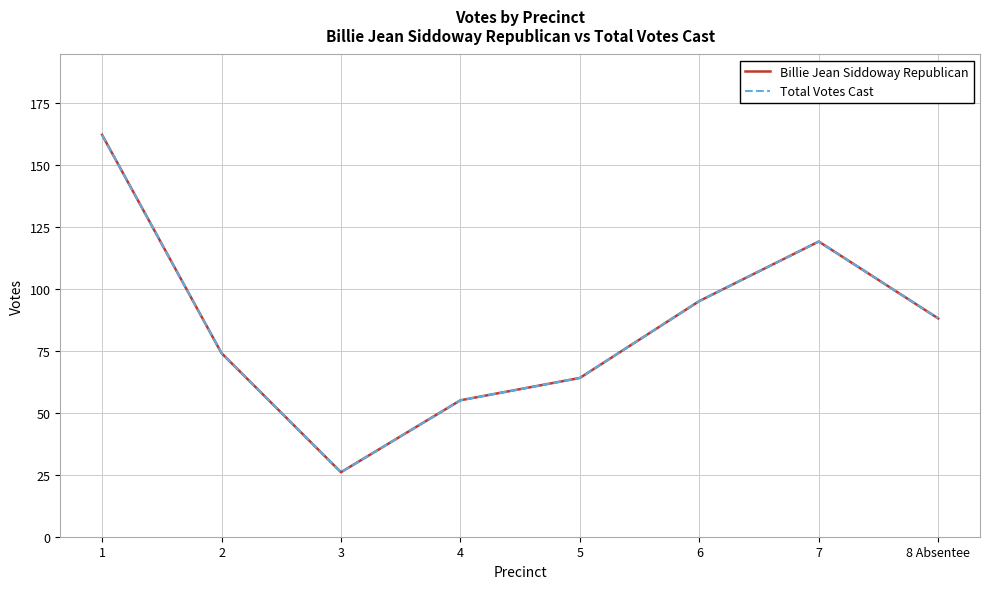

Does the chart have visible grid lines?

Yes